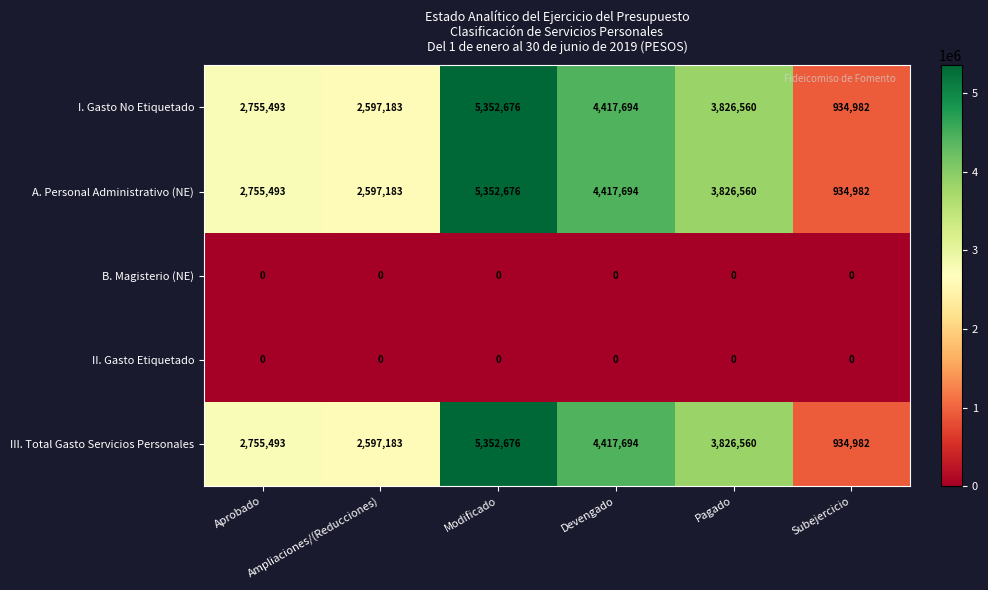

What is the sum of all III. Total Gasto Servicios Personales values?

19884588